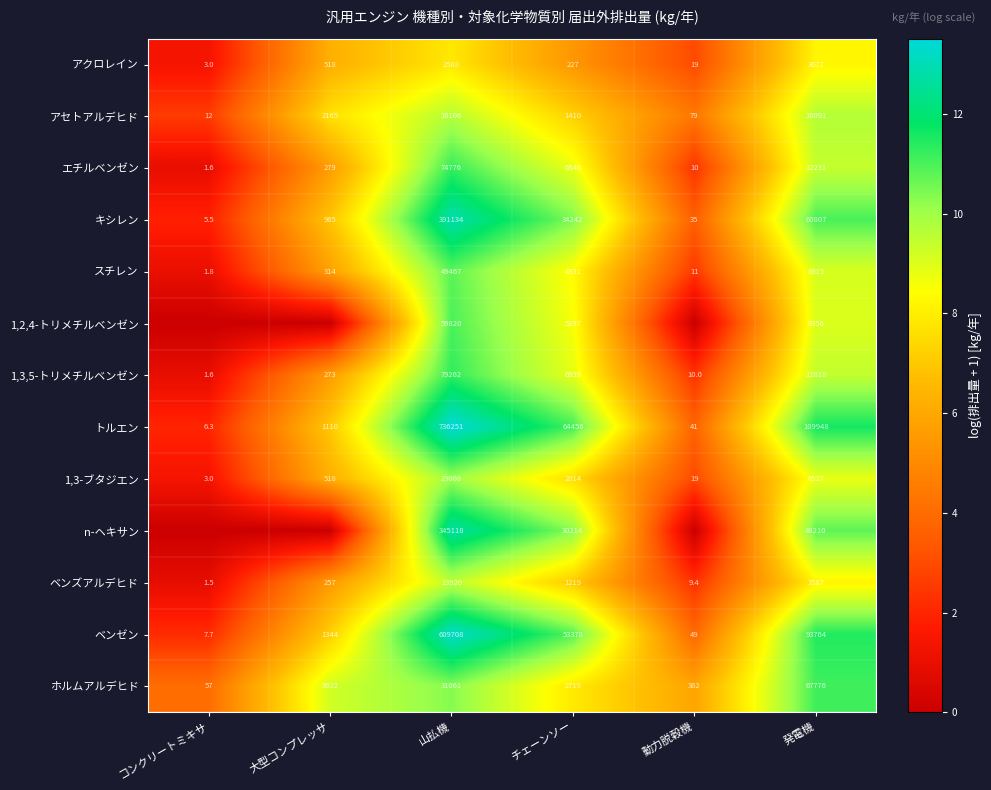

At which label is ホルムアルデヒド closest to 33916?

山払機